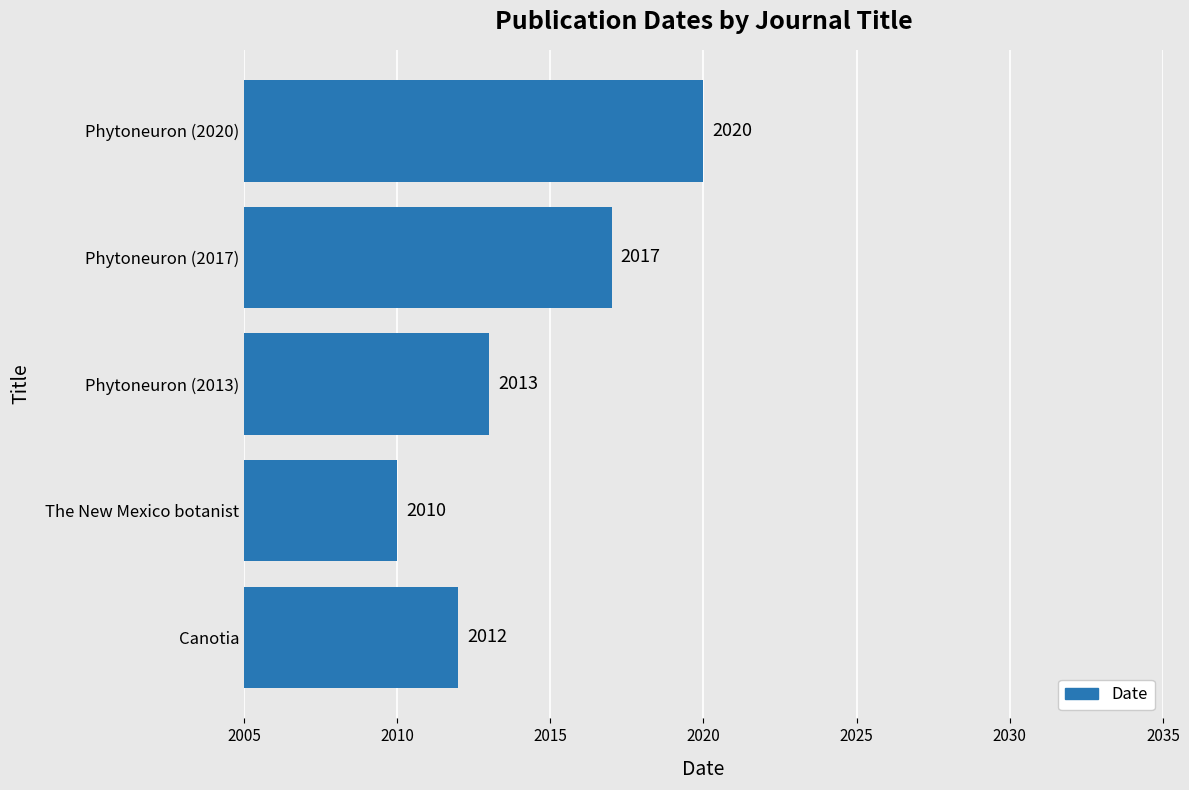

Where is the data nearest to the value 2015?

Phytoneuron (2013)